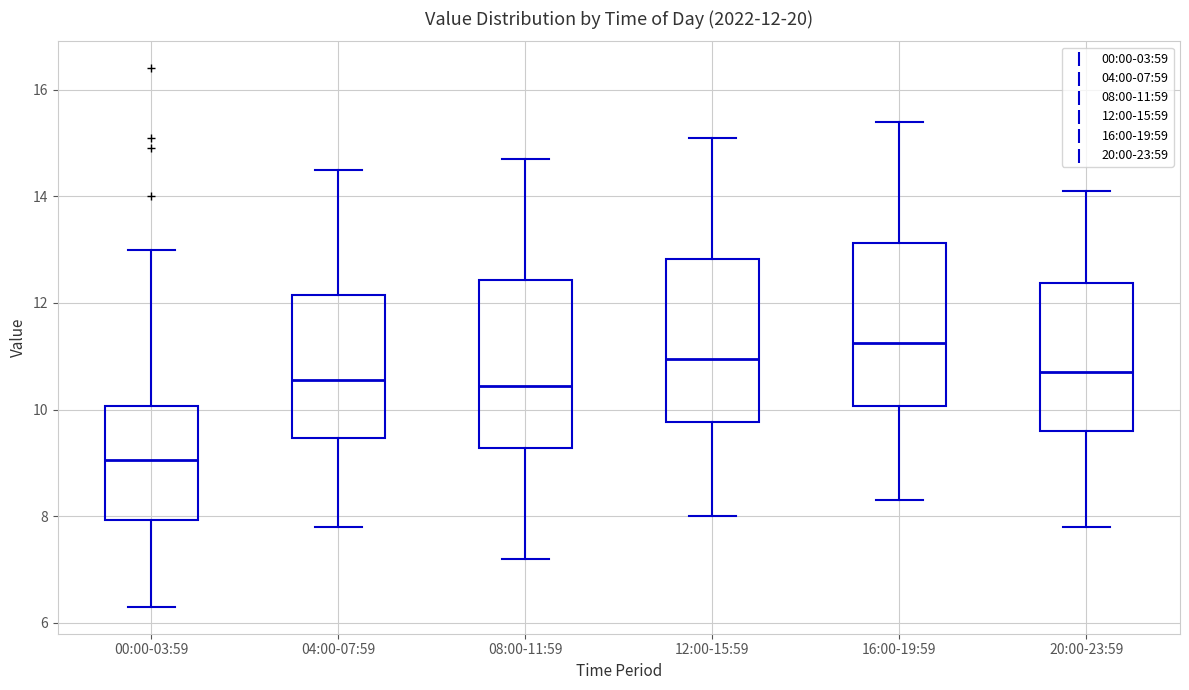

Which box has the lowest median line?

00:00-03:59